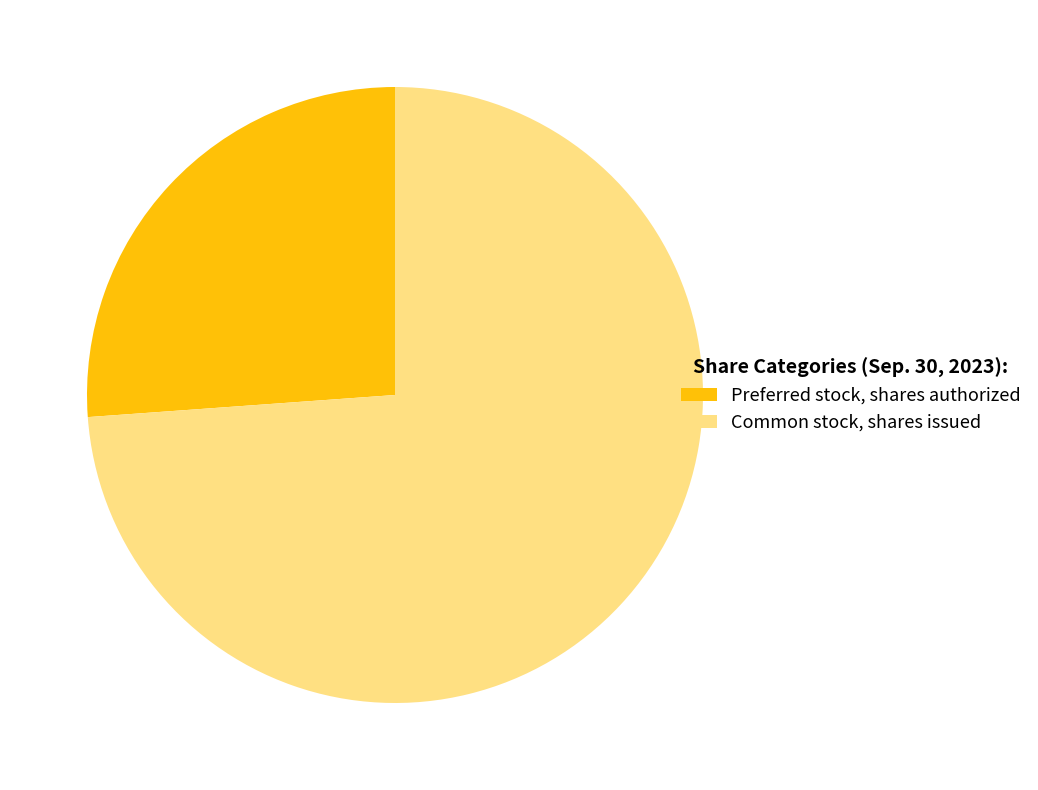

What is the largest slice in the pie chart?

Common stock, shares issued